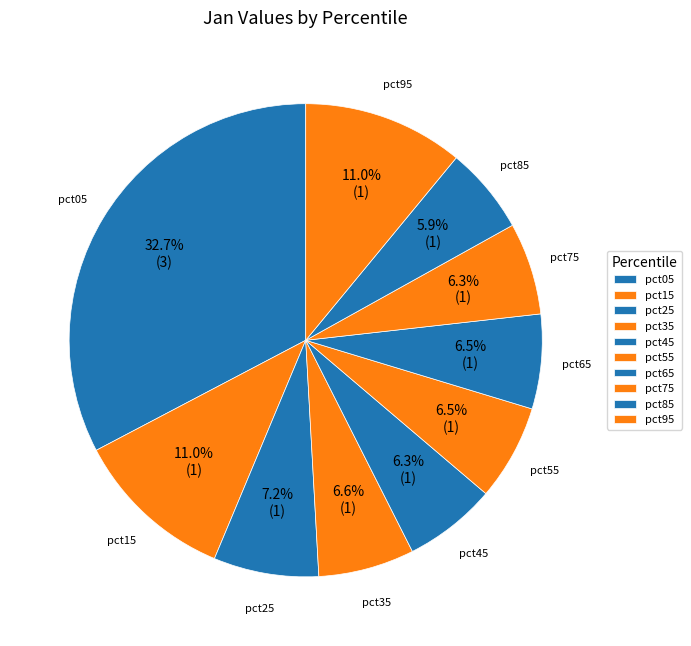

Is it true that pct95 is 11% of the pie?

True